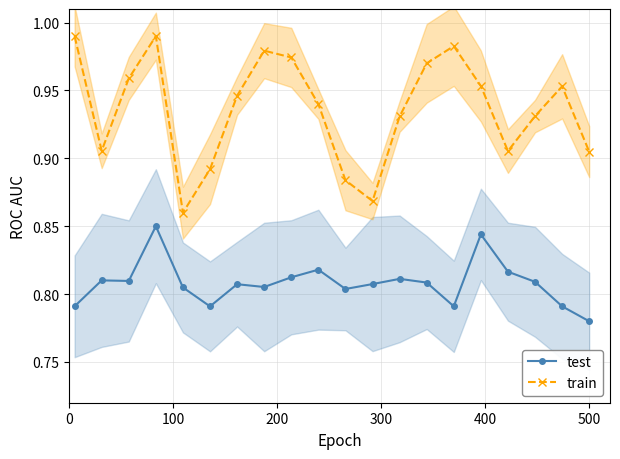

True or false: test has more than 2 interior local peaks.

True